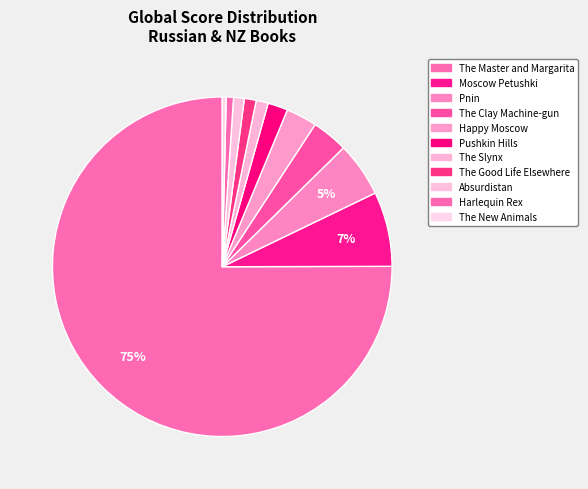

To the nearest percent, what percentage of the pie is Pushkin Hills?

2%